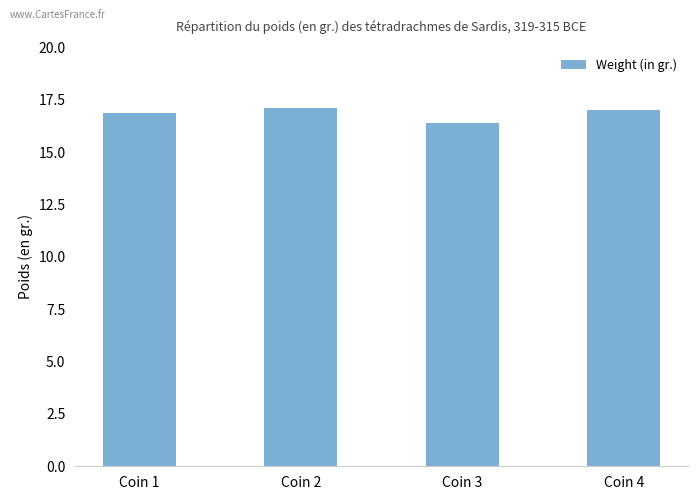

Approximately how many times larger is the value at Coin 4 compared to Coin 1?

1.0